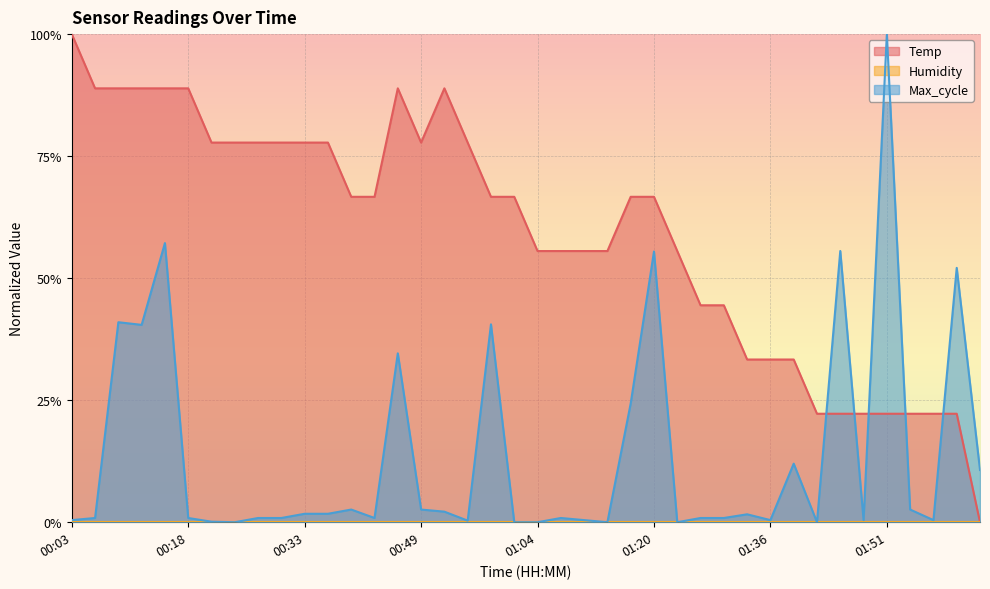

Does the chart display data point markers on the line(s)?

No